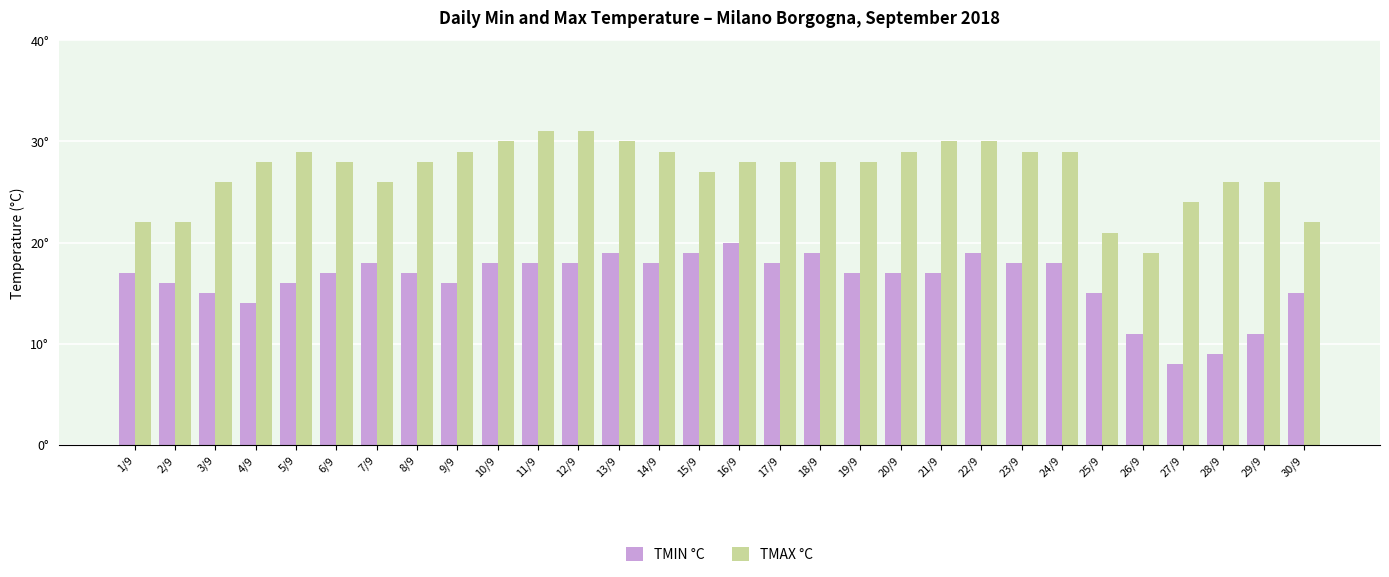

Are the bars horizontal?

No